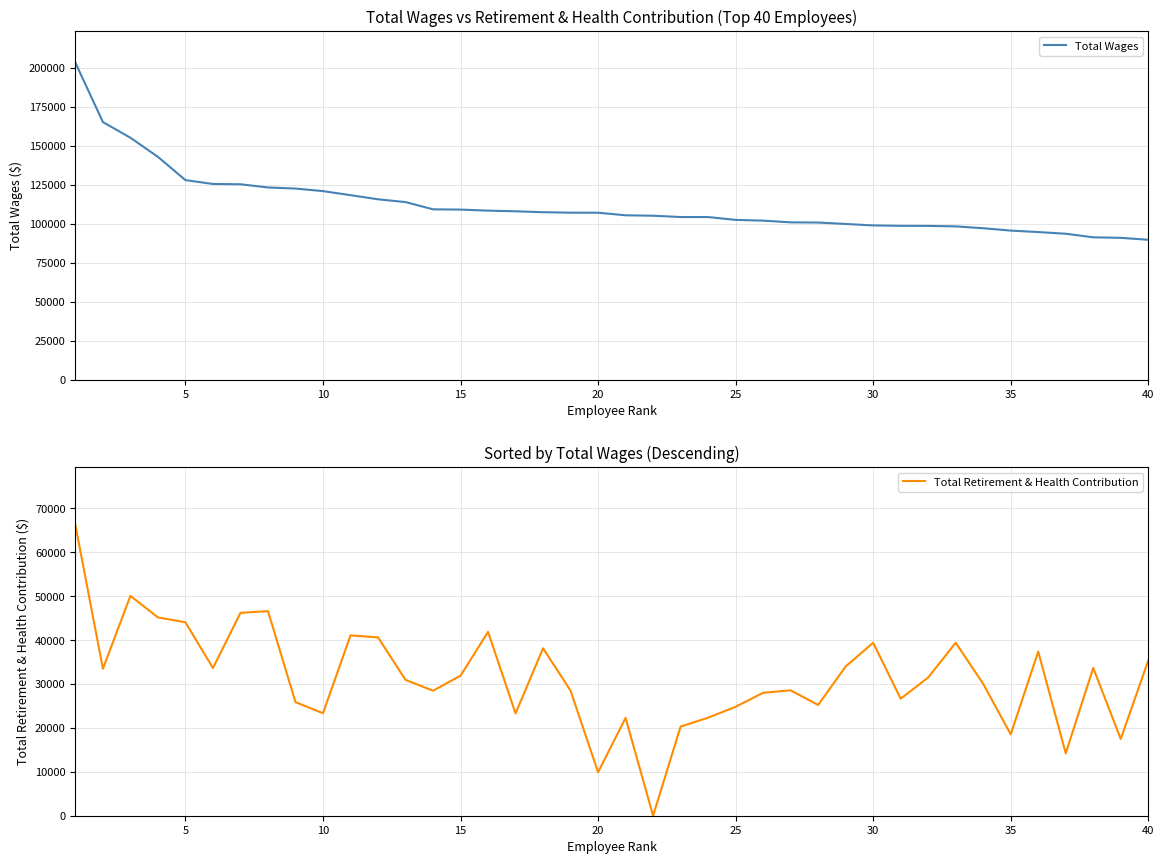

How many lines are shown in the chart?

2